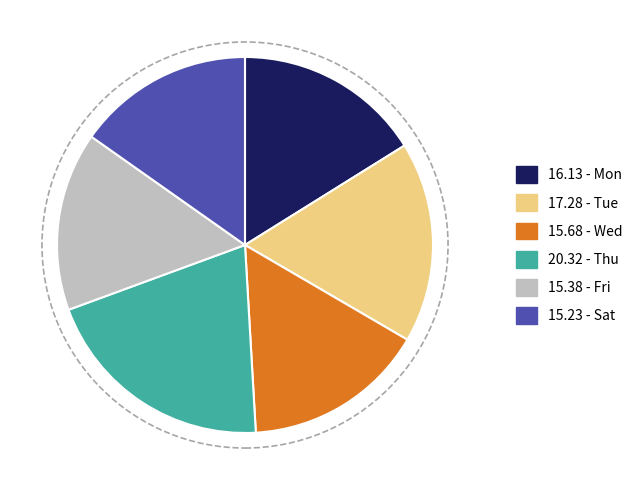

Does any single category account for the majority?

No